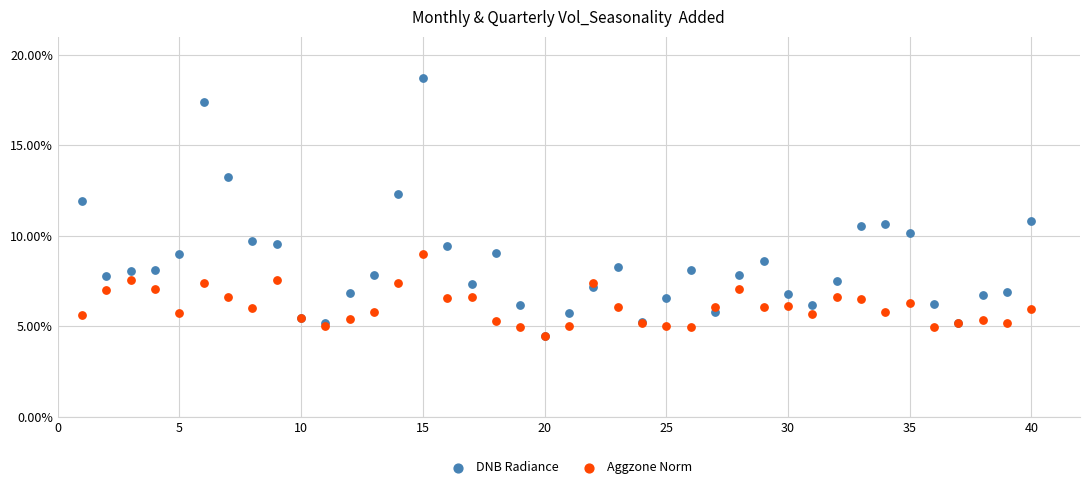

Which series contains the highest Y value?

DNB Radiance